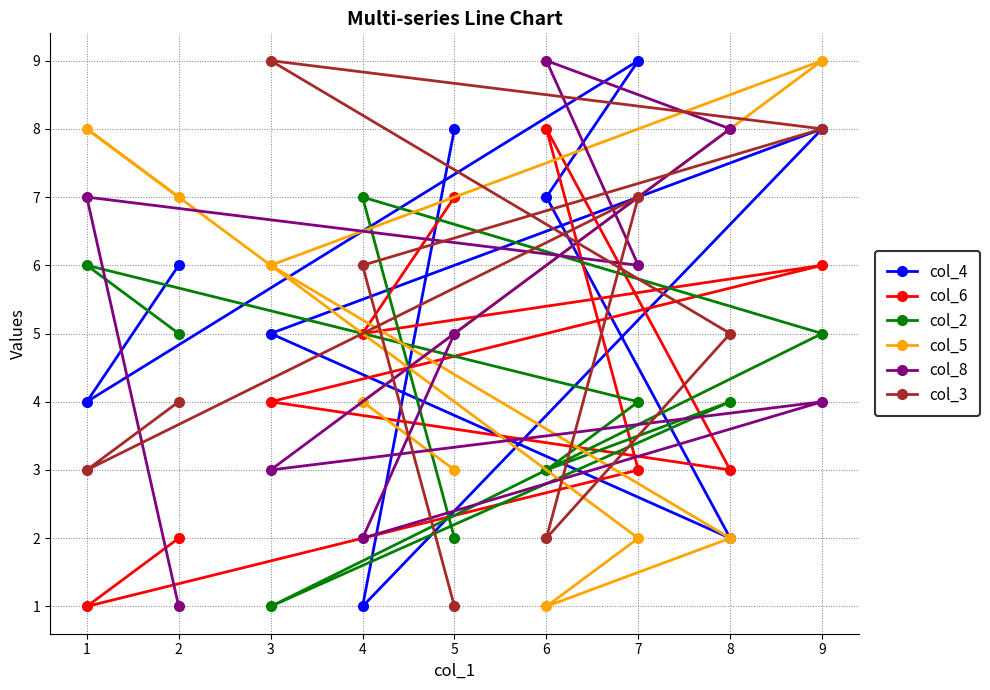

Which series changed the most between 8 and 9?

col_5